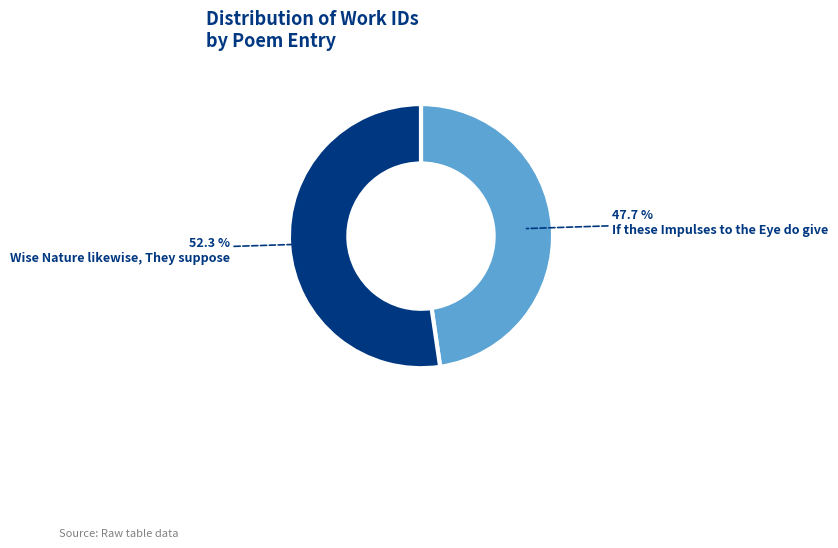

Is there a majority slice in this chart?

Yes